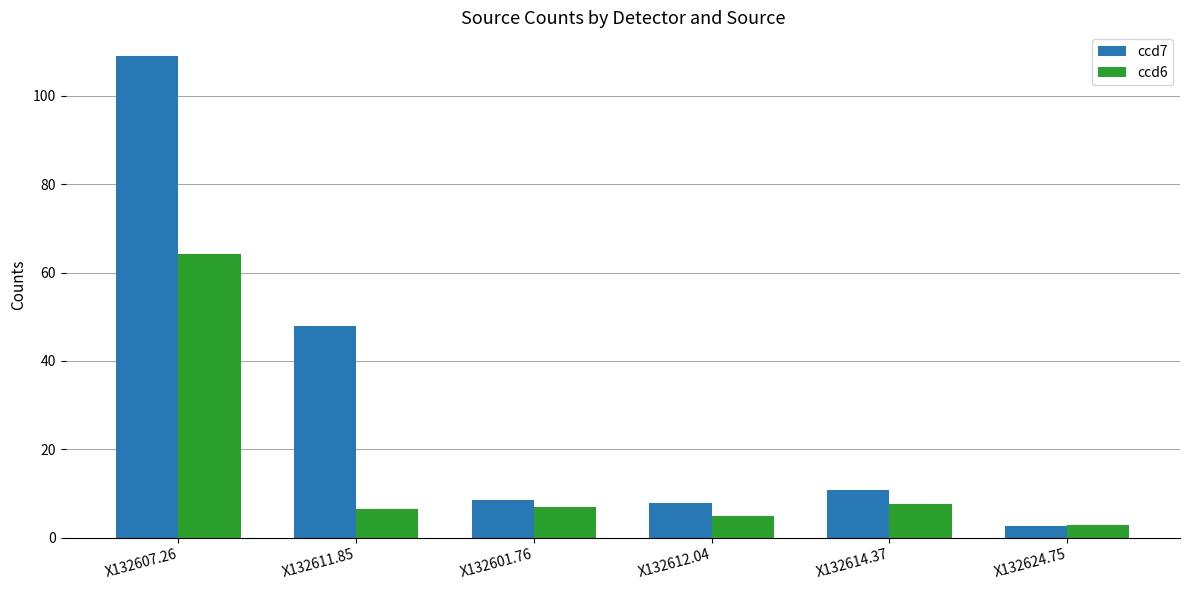

Rank the series by their average value, from lowest to highest.

ccd6, ccd7